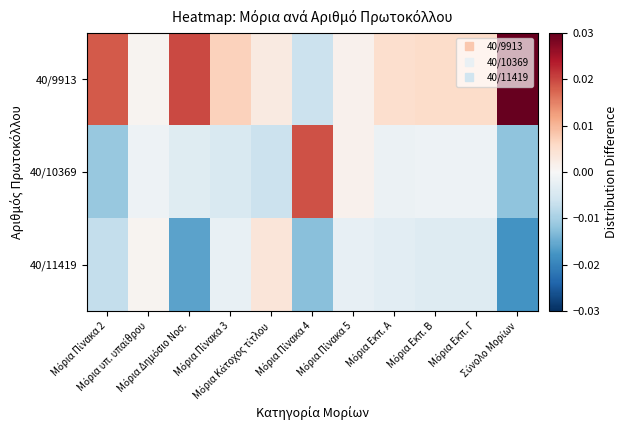

Reading left to right, extract all data points from this chart.

40/9913: Μόρια Πίνακα 2=0.0	Μόρια υπ. υπαίθρου=0.0	Μόρια Δημόσιο Νοσ.=0.0	Μόρια Πίνακα 3=0.0	Μόρια Κάτοχος τίτλου=0.0	Μόρια Πίνακα 4=-0.0	Μόρια Πίνακα 5=0.0	Μόρια Εκπ. Α=0.0	Μόρια Εκπ. Β=0.0	Μόρια Εκπ. Γ=0.0	Σύνολο Μορίων=0.0
40/10369: Μόρια Πίνακα 2=-0.0	Μόρια υπ. υπαίθρου=-0.0	Μόρια Δημόσιο Νοσ.=-0.0	Μόρια Πίνακα 3=-0.0	Μόρια Κάτοχος τίτλου=-0.0	Μόρια Πίνακα 4=0.0	Μόρια Πίνακα 5=0.0	Μόρια Εκπ. Α=-0.0	Μόρια Εκπ. Β=-0.0	Μόρια Εκπ. Γ=-0.0	Σύνολο Μορίων=-0.0
40/11419: Μόρια Πίνακα 2=-0.0	Μόρια υπ. υπαίθρου=0.0	Μόρια Δημόσιο Νοσ.=-0.0	Μόρια Πίνακα 3=-0.0	Μόρια Κάτοχος τίτλου=0.0	Μόρια Πίνακα 4=-0.0	Μόρια Πίνακα 5=-0.0	Μόρια Εκπ. Α=-0.0	Μόρια Εκπ. Β=-0.0	Μόρια Εκπ. Γ=-0.0	Σύνολο Μορίων=-0.0